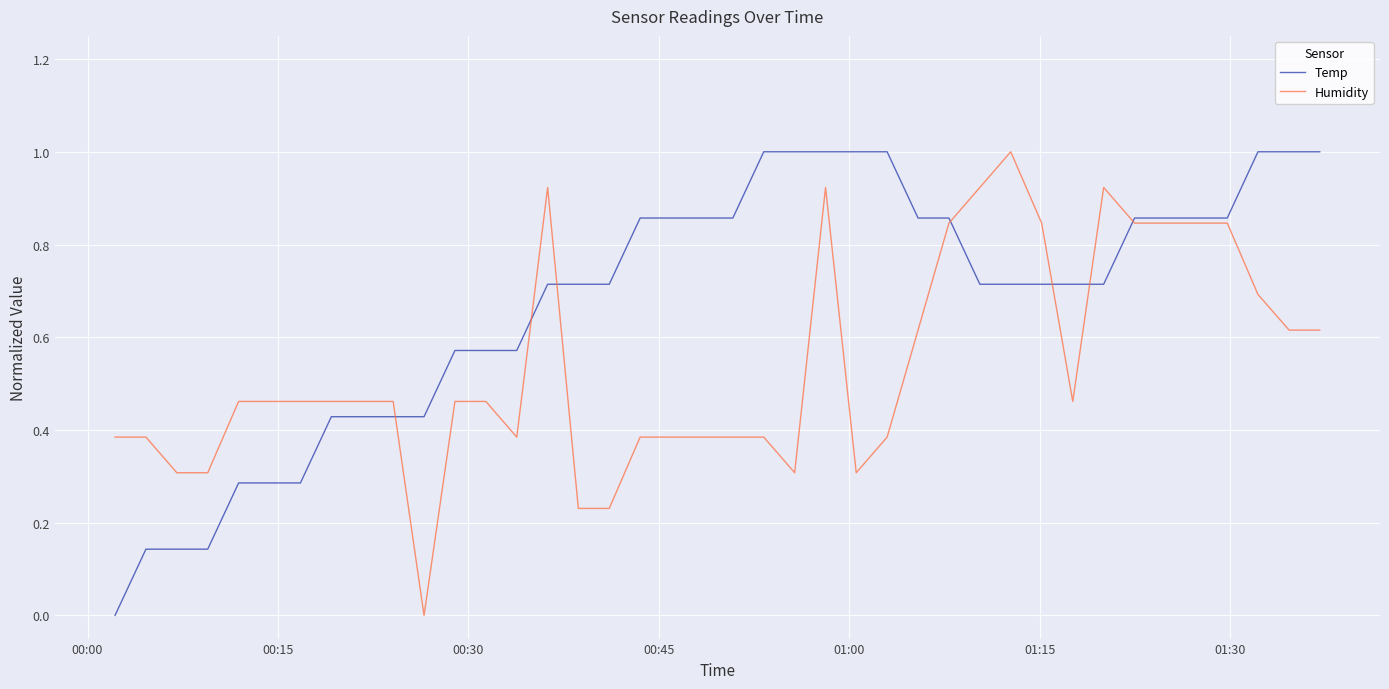

What is the highest value of the Humidity series?

1.0